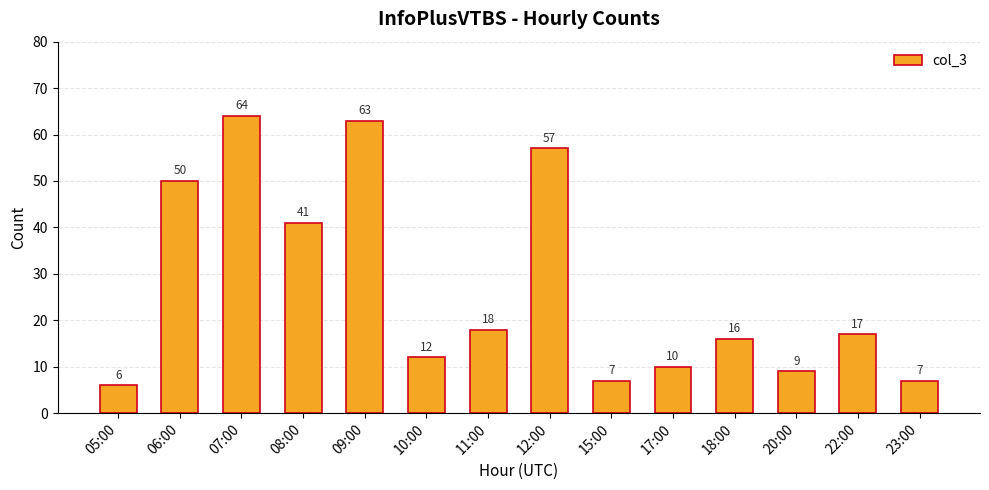

What position from the right is 11:00?

8